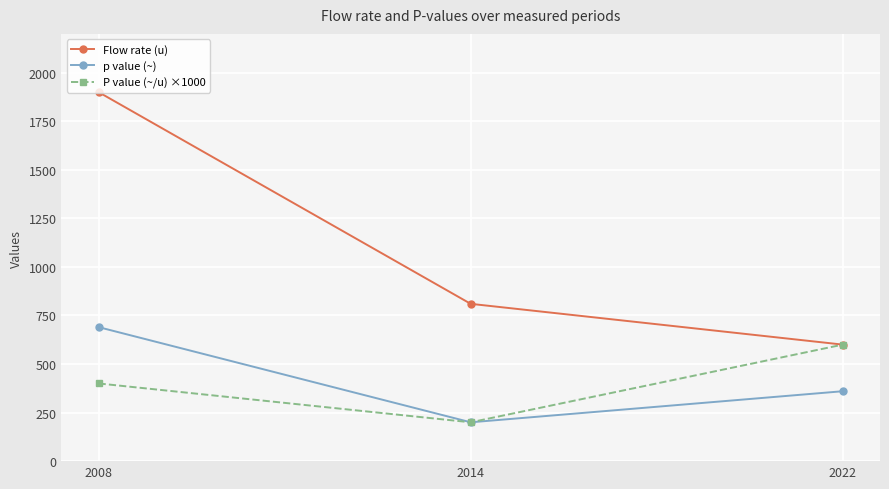

What is the value of the p value (~) point at the 2nd from the left?

200